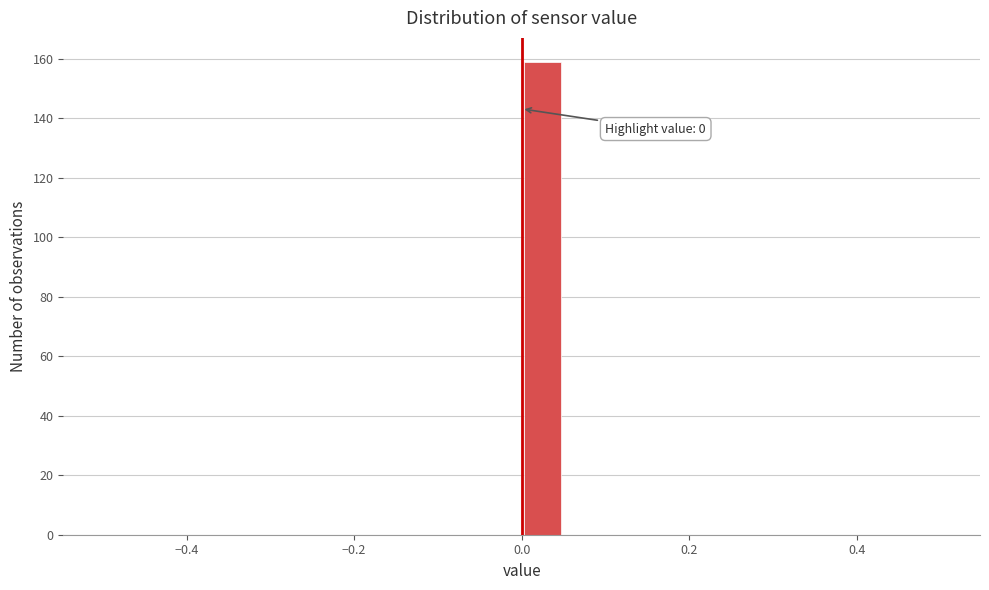

Around what value on the x-axis is the tallest bar? Give the approximate position of its centre, as read against the axis.

0.02